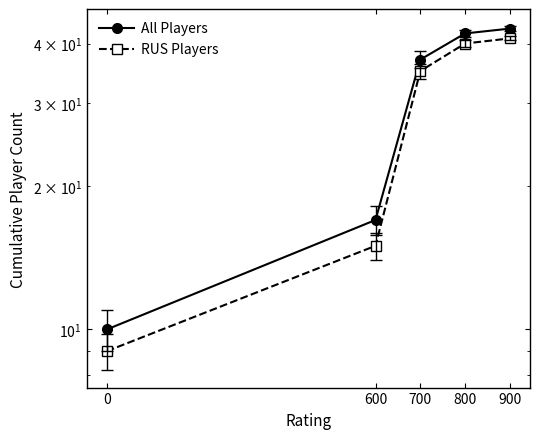

Rank the series by their maximum value, from highest to lowest.

All Players, RUS Players